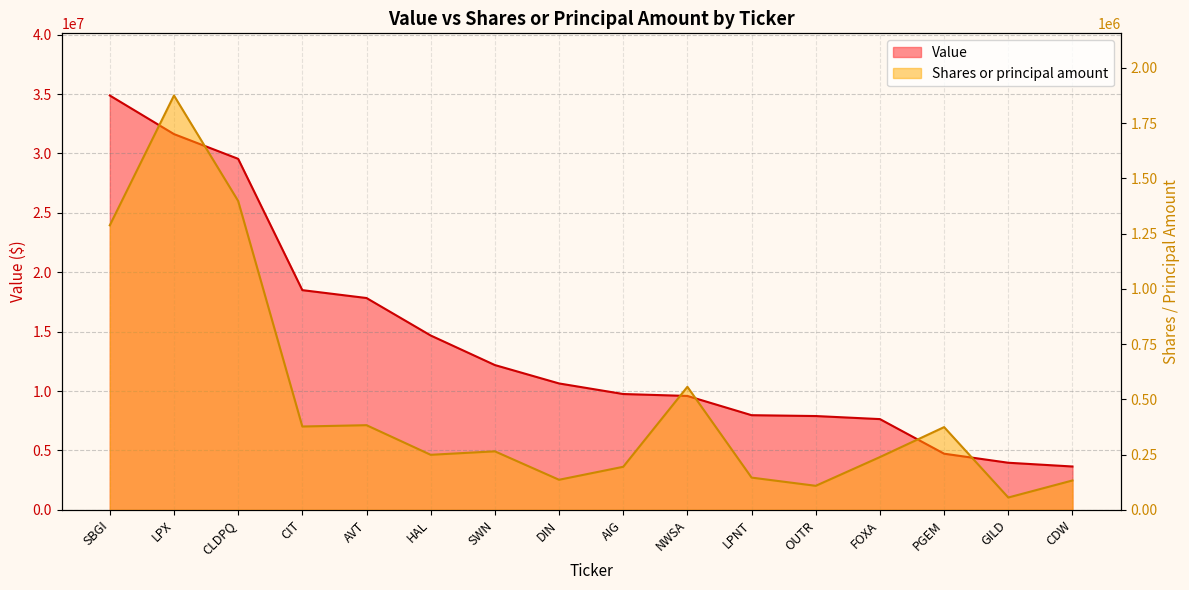

Which category has the lowest value across all series?

GILD